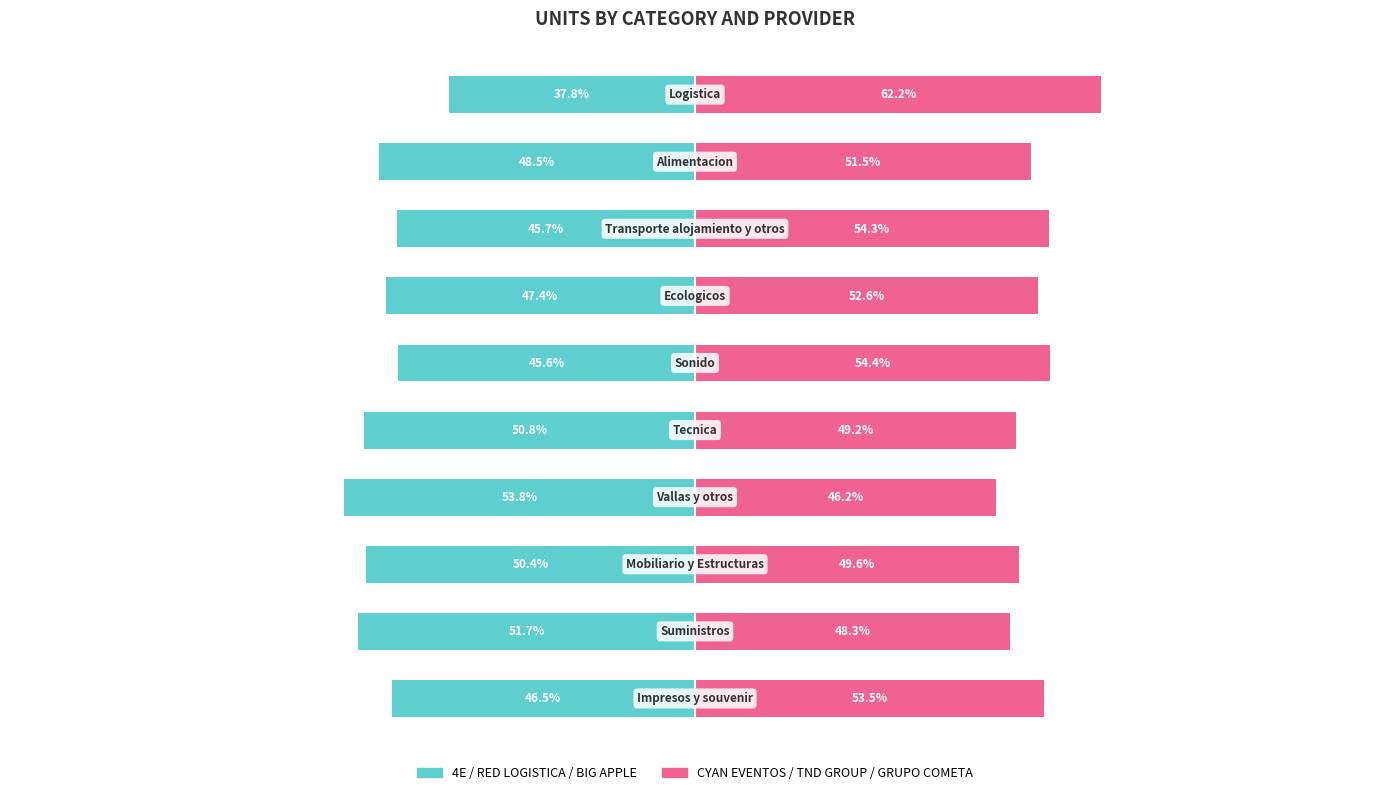

What is the value of the 4E / RED LOGISTICA / BIG APPLE bar at the 4th from the left?

-53.8